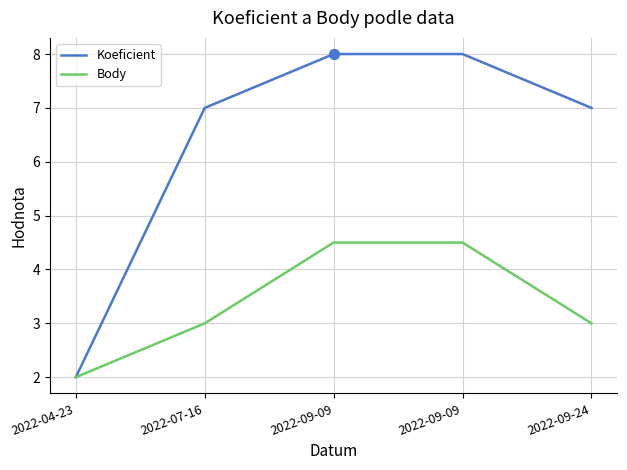

Which series has the largest total across all categories?

Koeficient